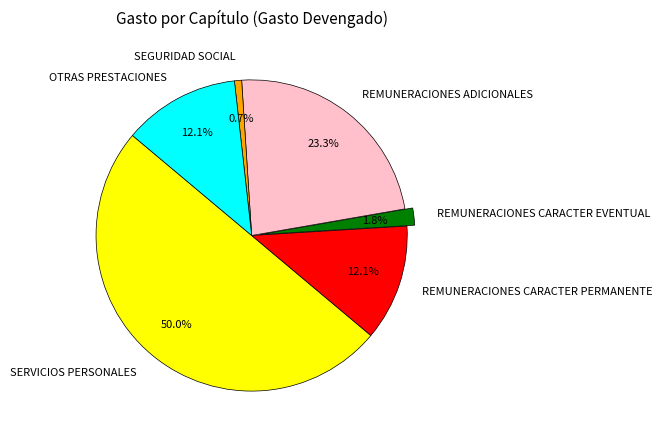

Which slice is the smallest?

SEGURIDAD SOCIAL